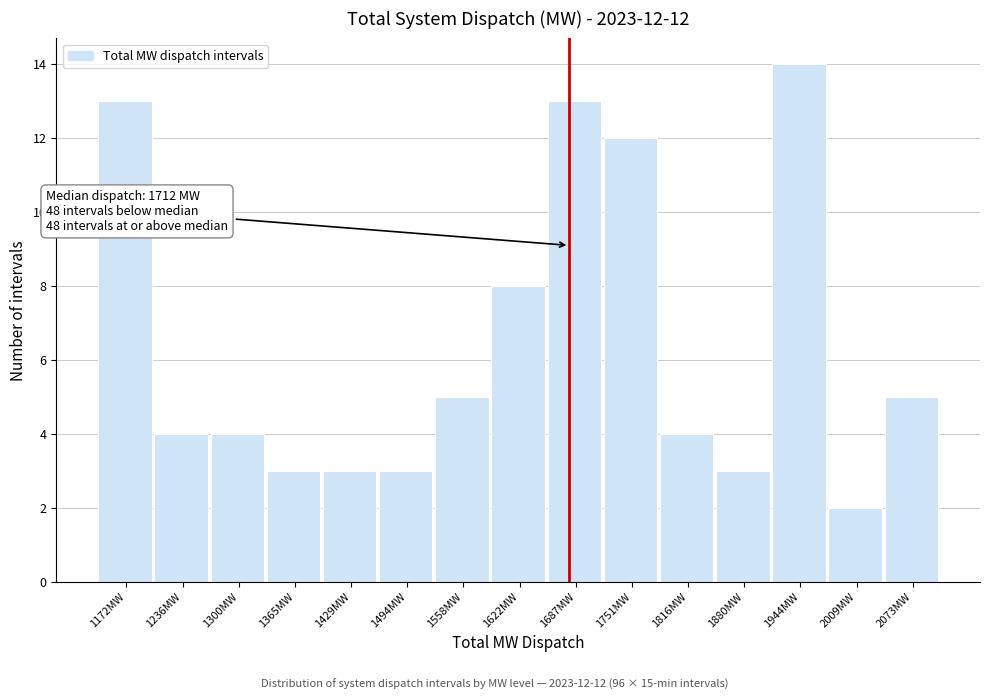

Reading right to left, what are all the values shown in this chart?

5	2	14	3	4	12	13	8	5	3	3	3	4	4	13